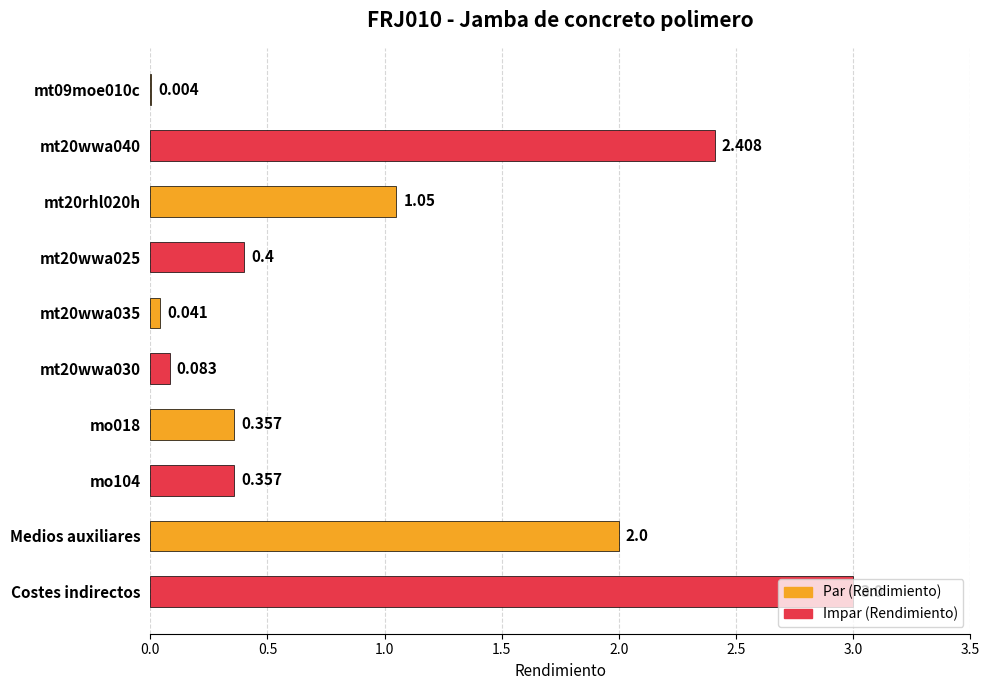

Which label corresponds to the largest value in the chart?

Costes indirectos